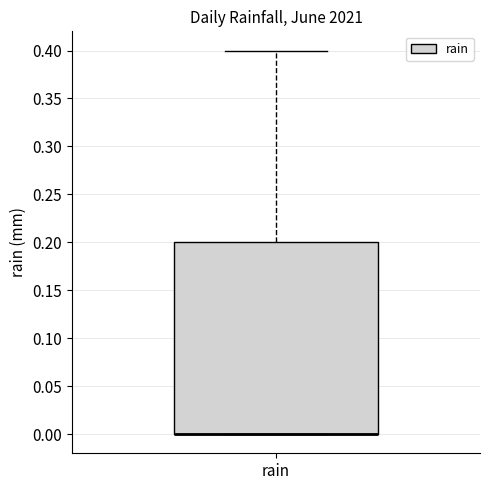

Read this box plot against the y-axis: the position of the median line, the range covered by the box, and the ends of both whiskers. The values are not printed on the chart, so give them approximately, as read against the axis.

median 0.0 (drawn on the box's lower edge), box 0.0 to 0.2, whiskers 0.0 to 0.4